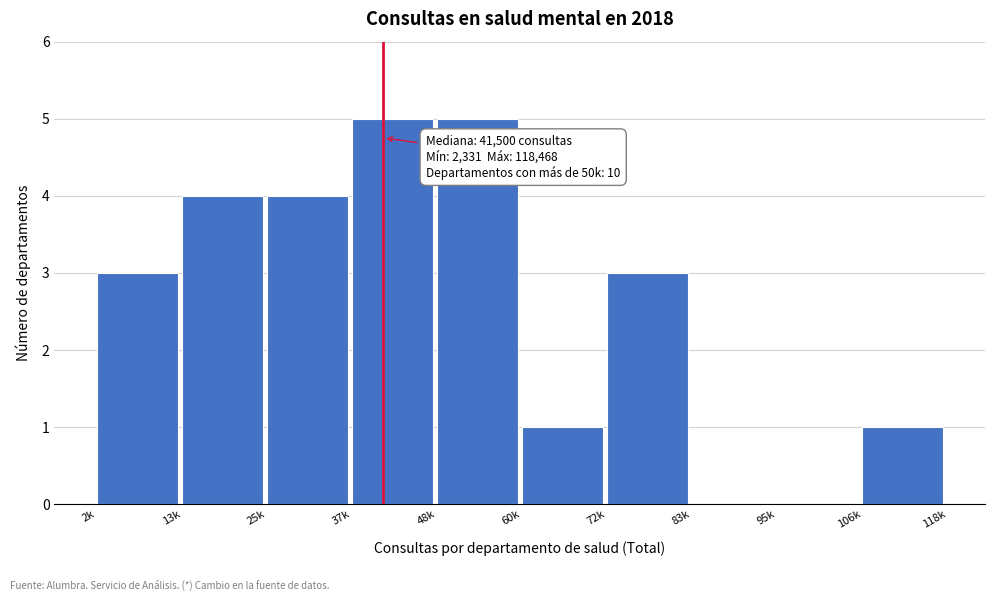

Reading left to right, what are all the values shown in this chart?

2k=3	13k=4	25k=4	37k=5	48k=5	60k=1	72k=3	83k=0	95k=0	106k=1